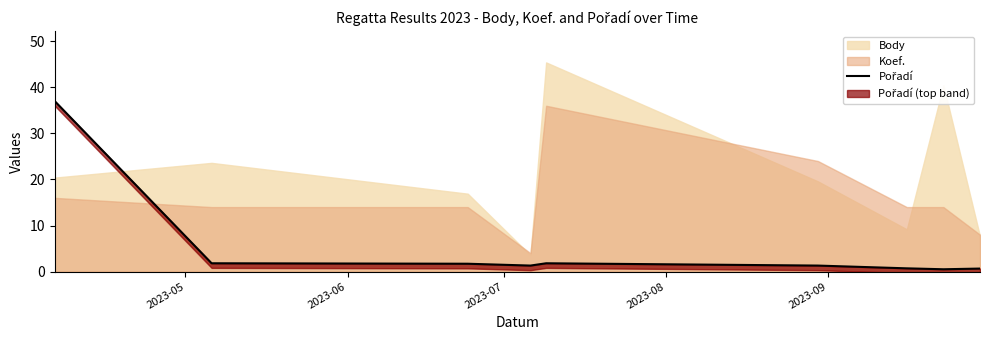

What is the difference between the maximum and second lowest values?

36.4